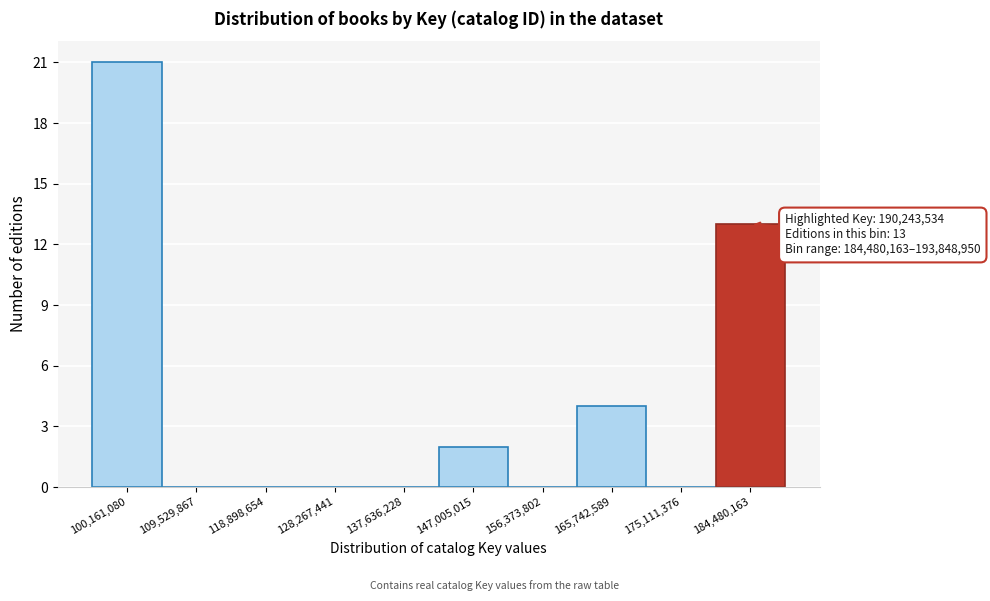

Reading left to right, transcribe all the data shown in this chart.

100,161,080=21	109,529,867=0	118,898,654=0	128,267,441=0	137,636,228=0	147,005,015=2	156,373,802=0	165,742,589=4	175,111,376=0	184,480,163=13